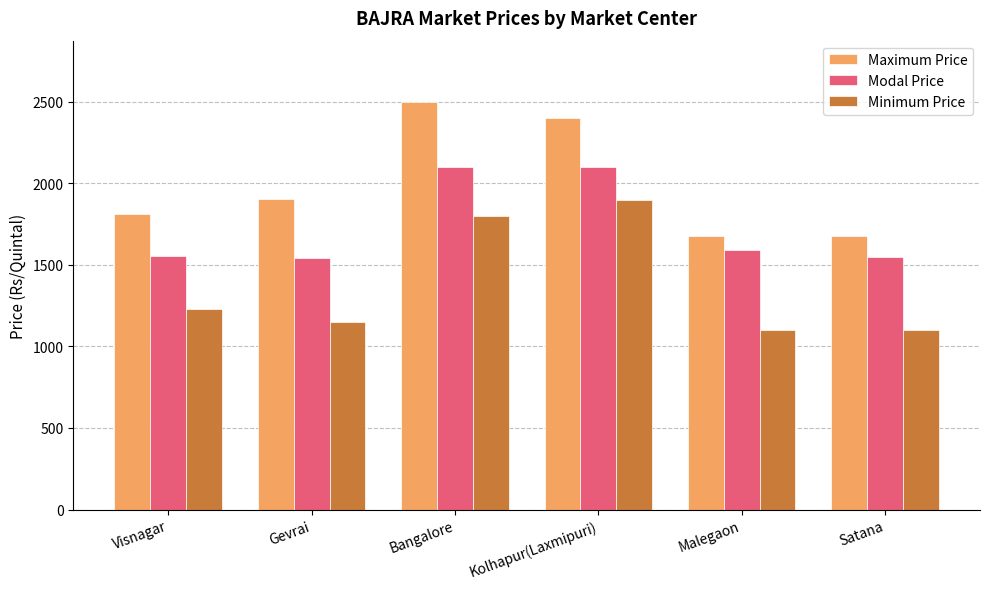

At how many categories does at least one series exceed 1646?

6